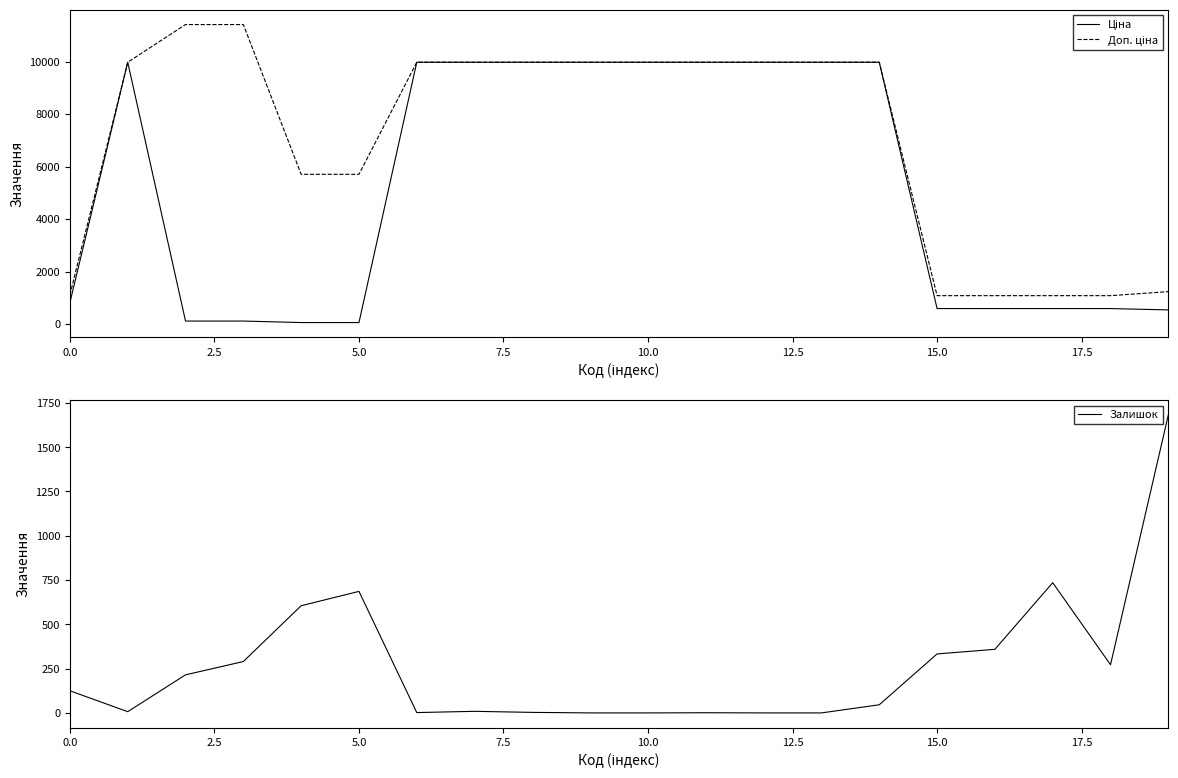

What is the maximum value for Залишок?

1682